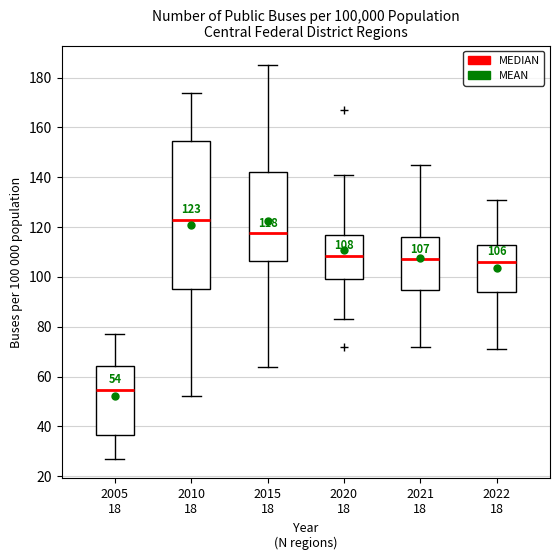

Which box is the tallest, from its lower edge to its upper edge?

2010 18